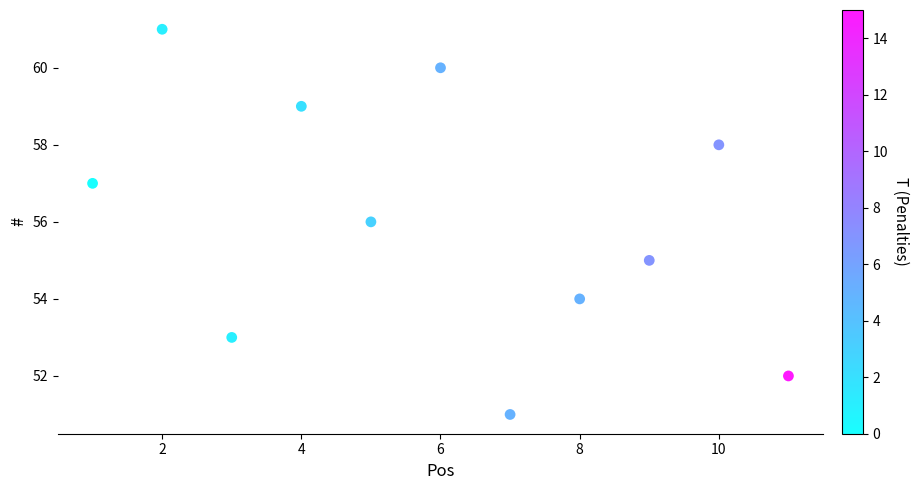

What is the average X value?

6